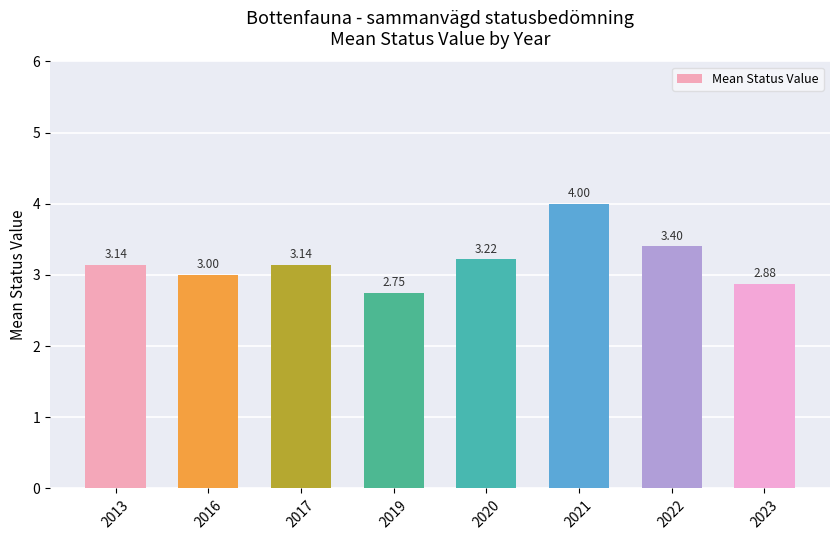

Which has a higher value, 2022 or 2021?

2021